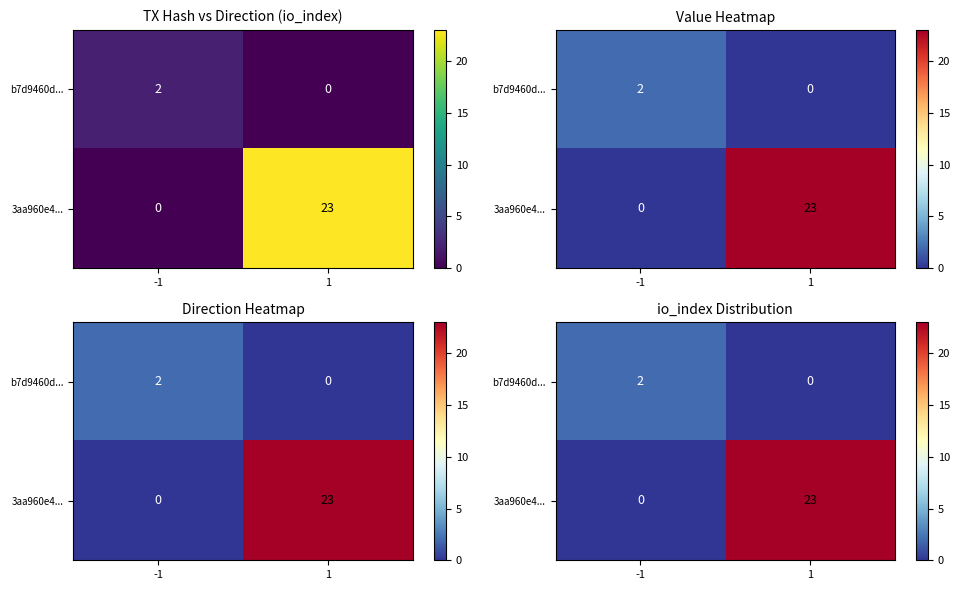

Is it true that b7d9460d... equals 2 at -1?

True